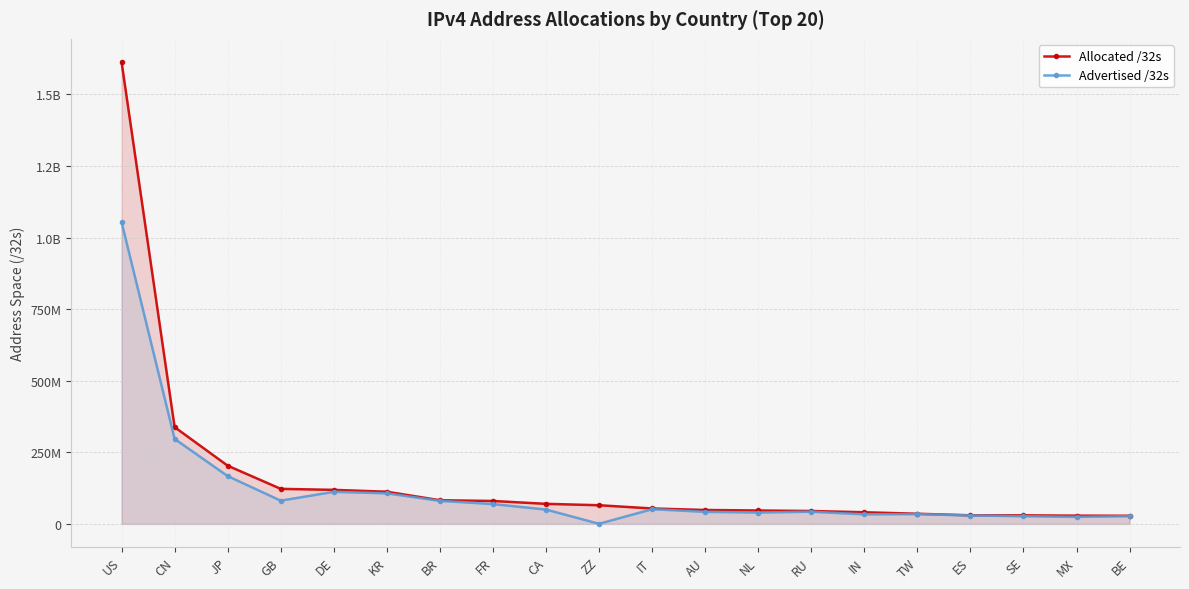

What is the lowest value of the Advertised /32s series?

402432